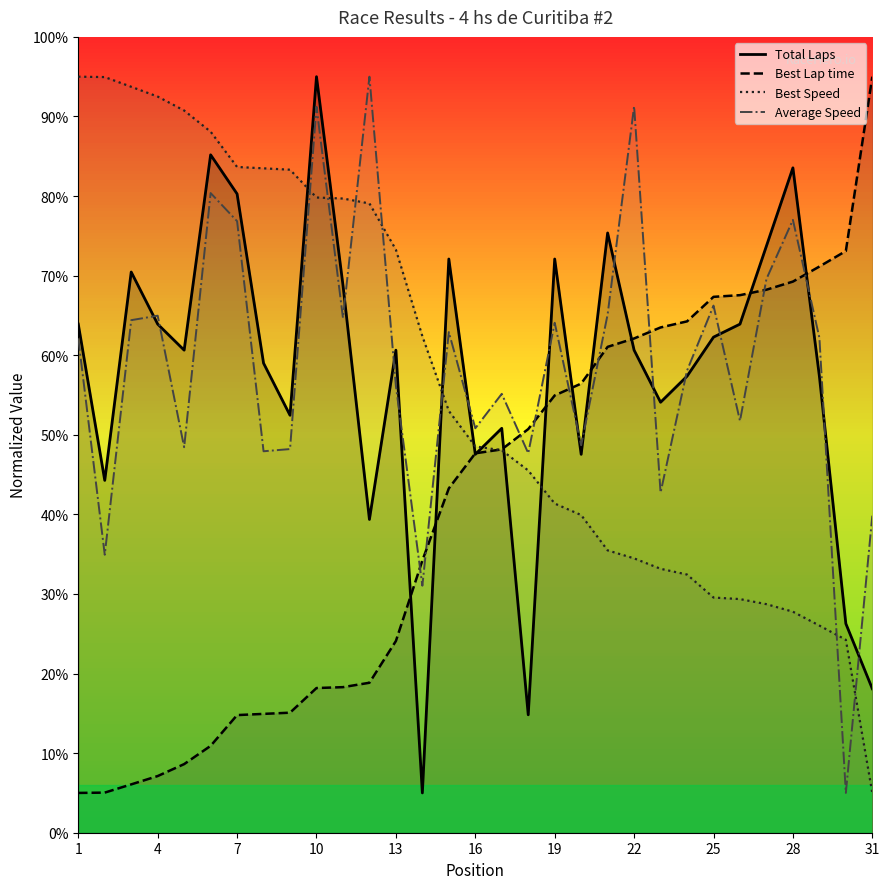

After their last crossing, which series has the higher values: Total Laps or Best Lap time?

Best Lap time